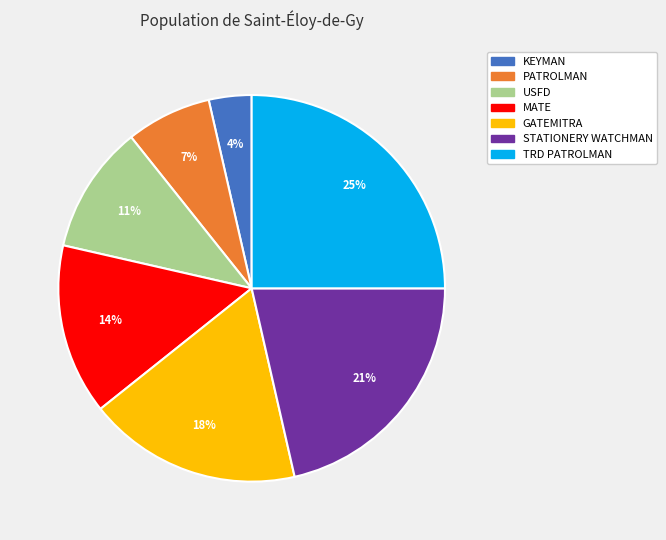

To the nearest percent, what is the combined percentage of PATROLMAN and USFD?

18%